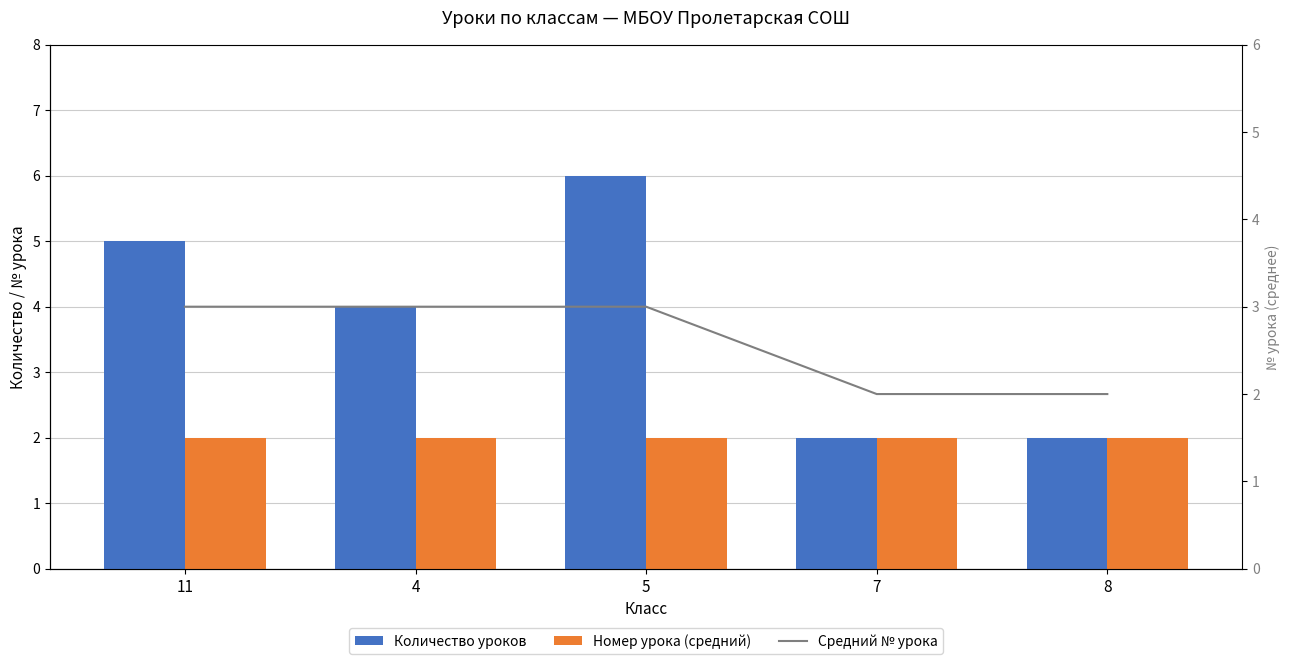

How many groups of bars are there?

5